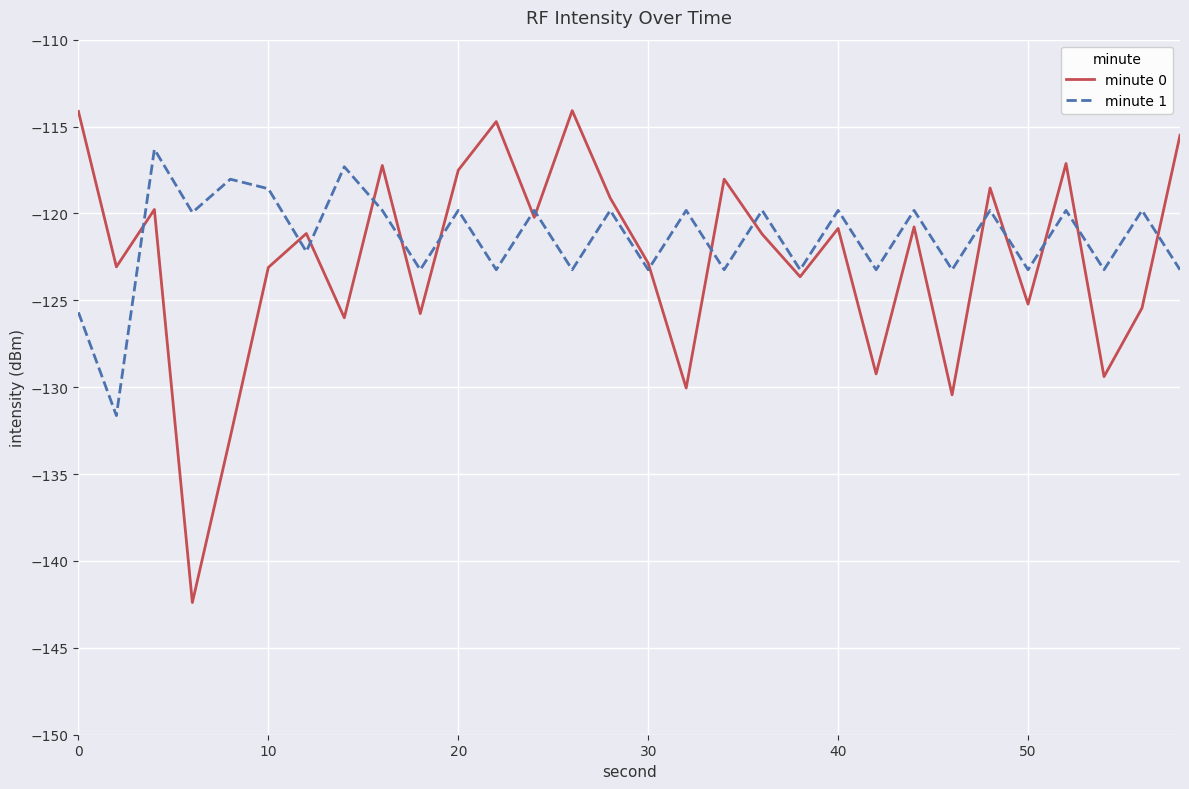

Which series has the largest range (max minus min)?

minute 0